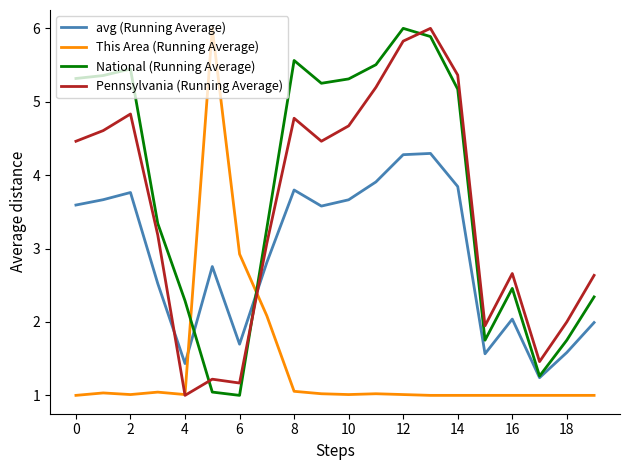

Which series has the largest total across all categories?

National (Running Average)